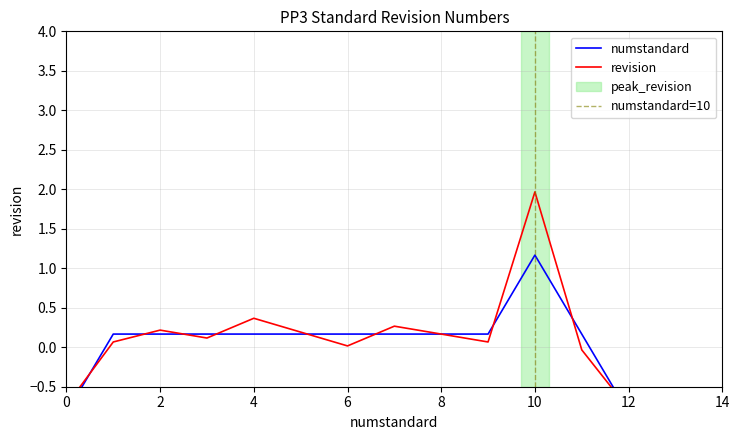

How many values are below zero?

3